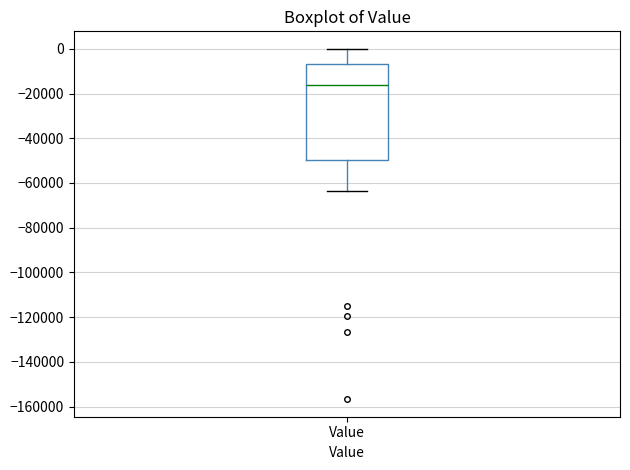

Read this box plot against the y-axis: the position of the median line, the range covered by the box, and the ends of both whiskers. The values are not printed on the chart, so give them approximately, as read against the axis.

median -16000, box -50000 to -6000, whiskers -64000 to 0